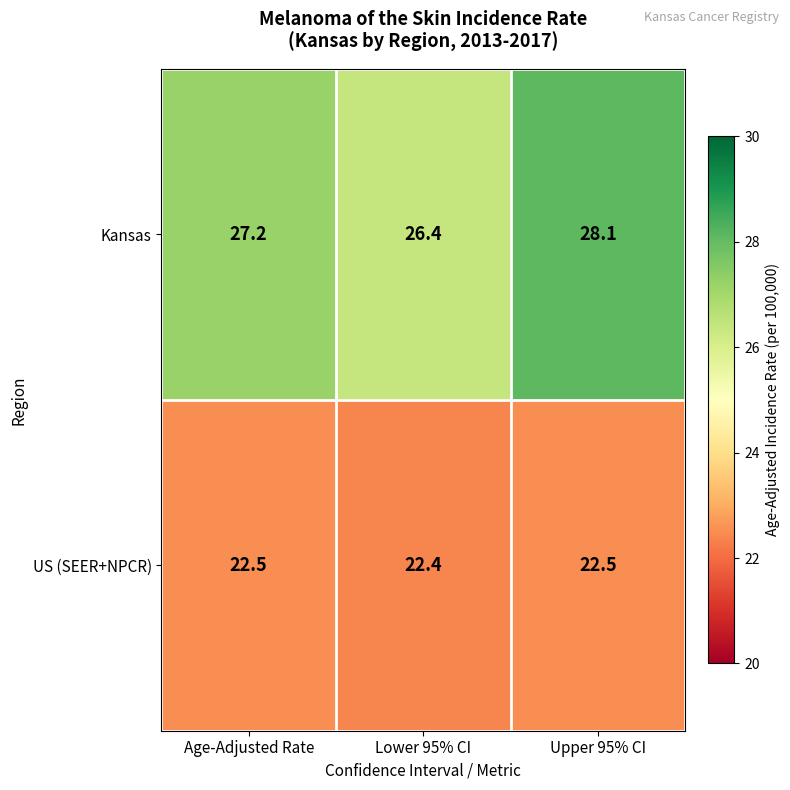

What is the difference between the maximum and minimum values in the Kansas series?

1.7